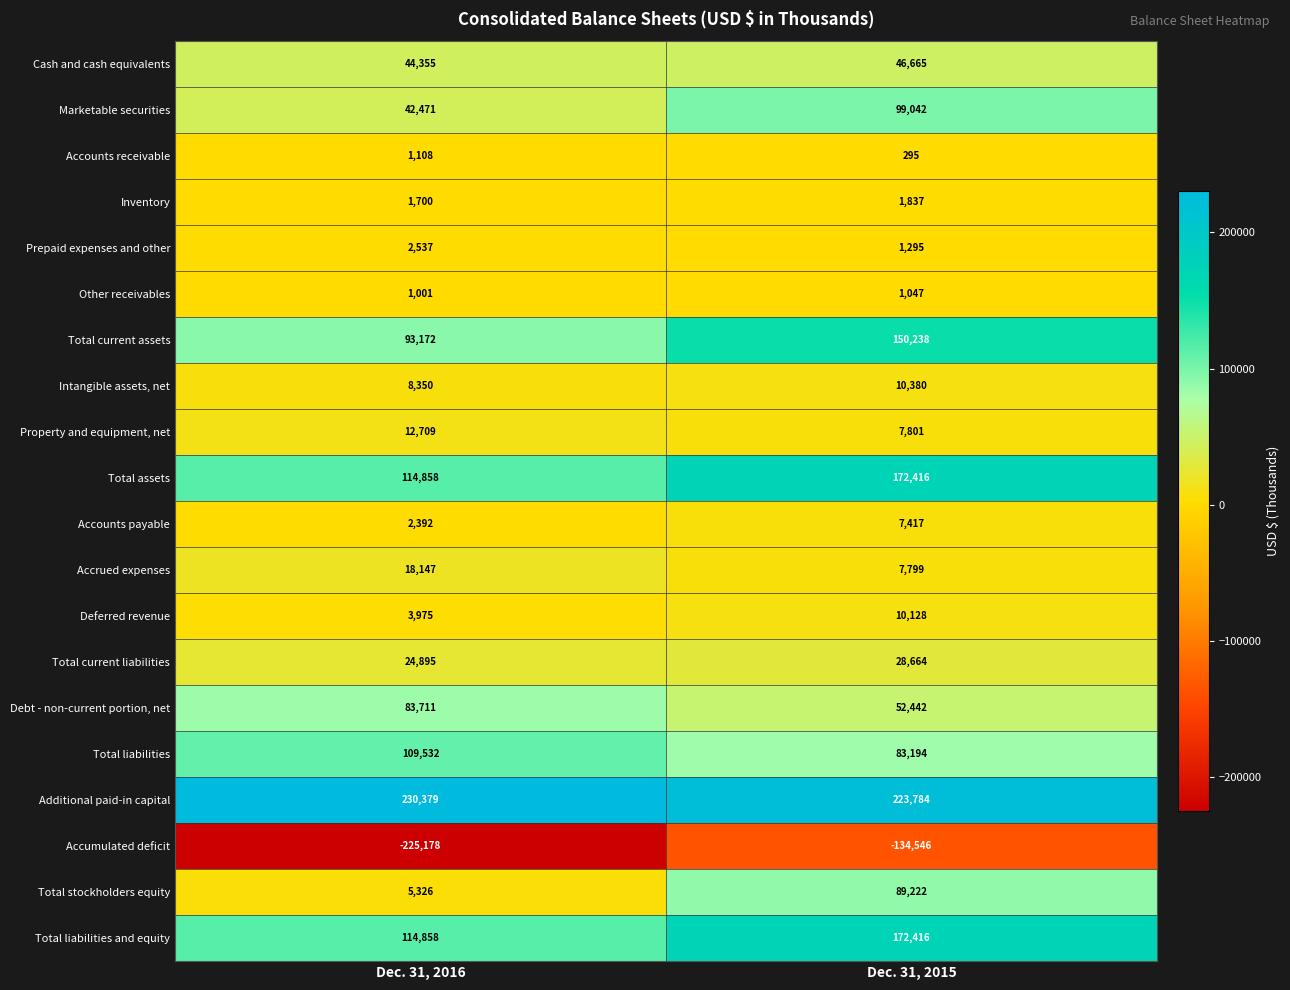

What is the greatest value displayed?

230379